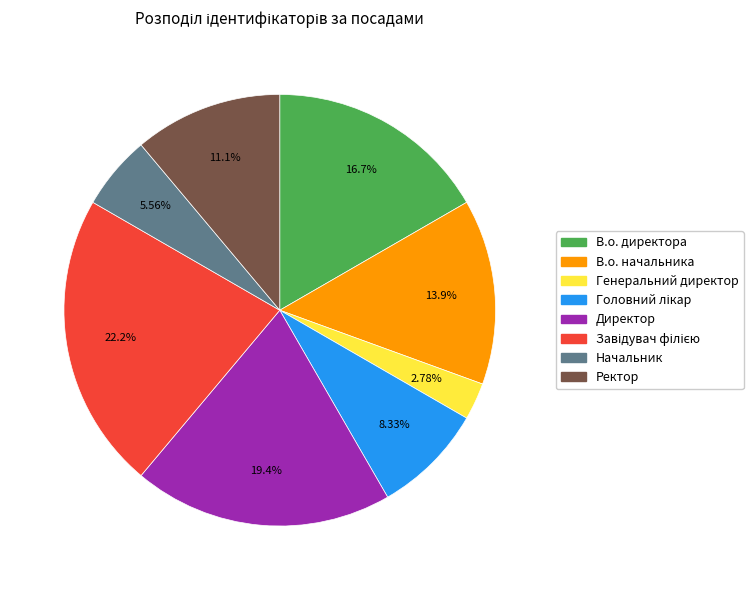

Count the number of slices in the pie.

8